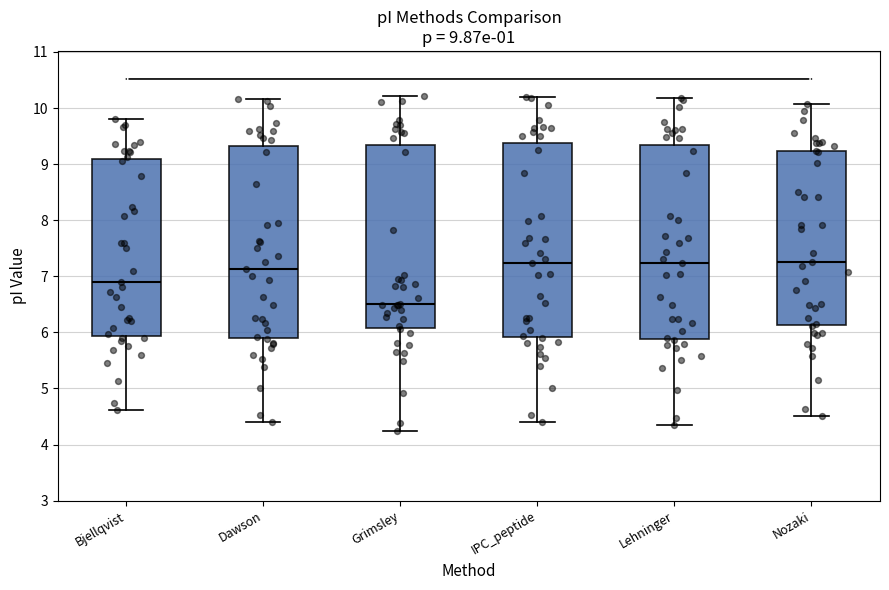

Which box's median line is the lowest?

Grimsley